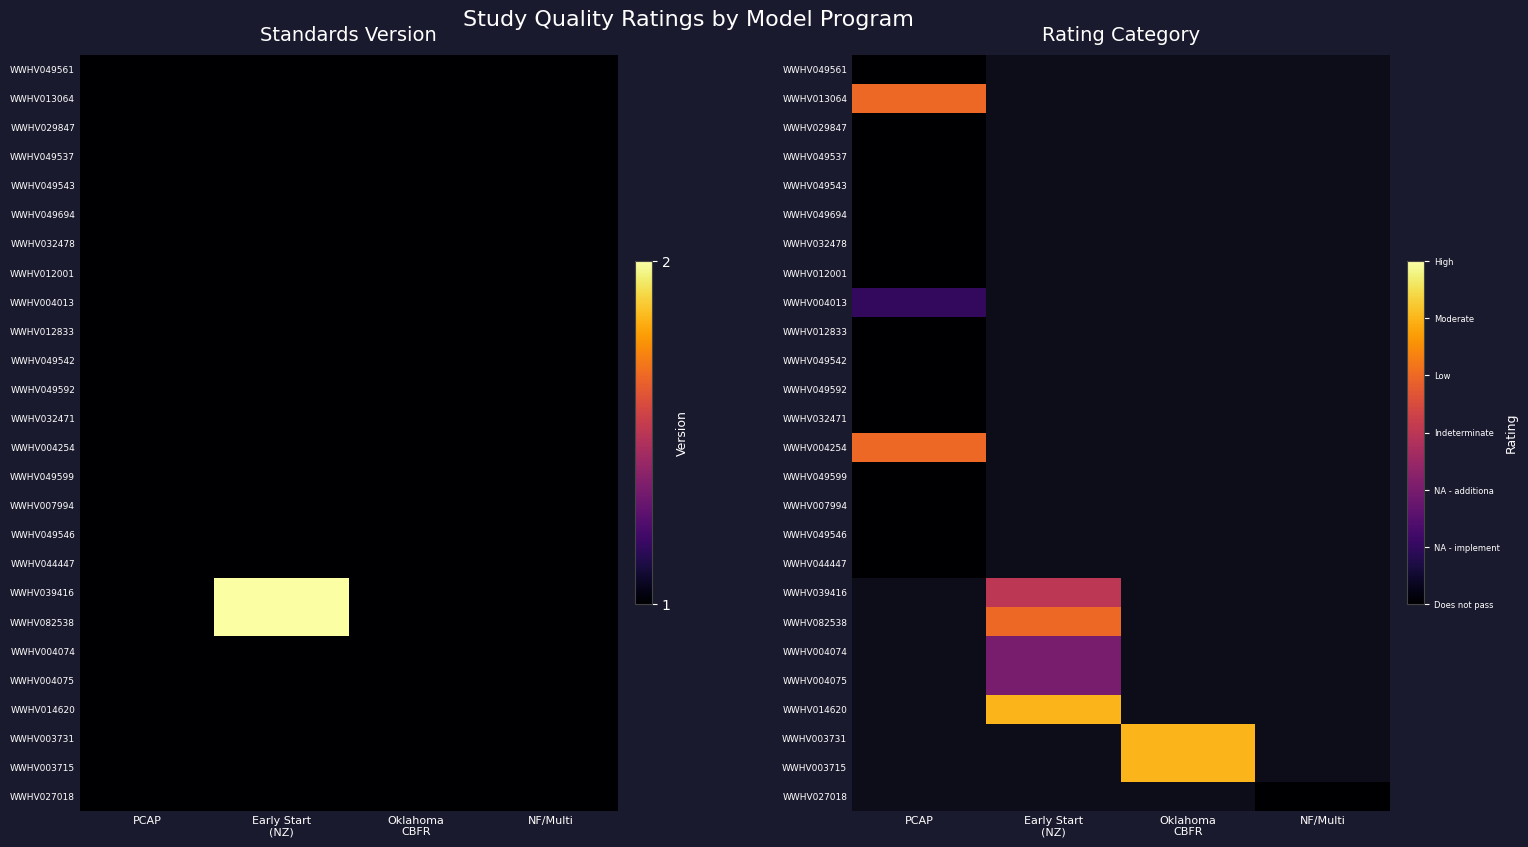

Count the number of data series in this chart.

26